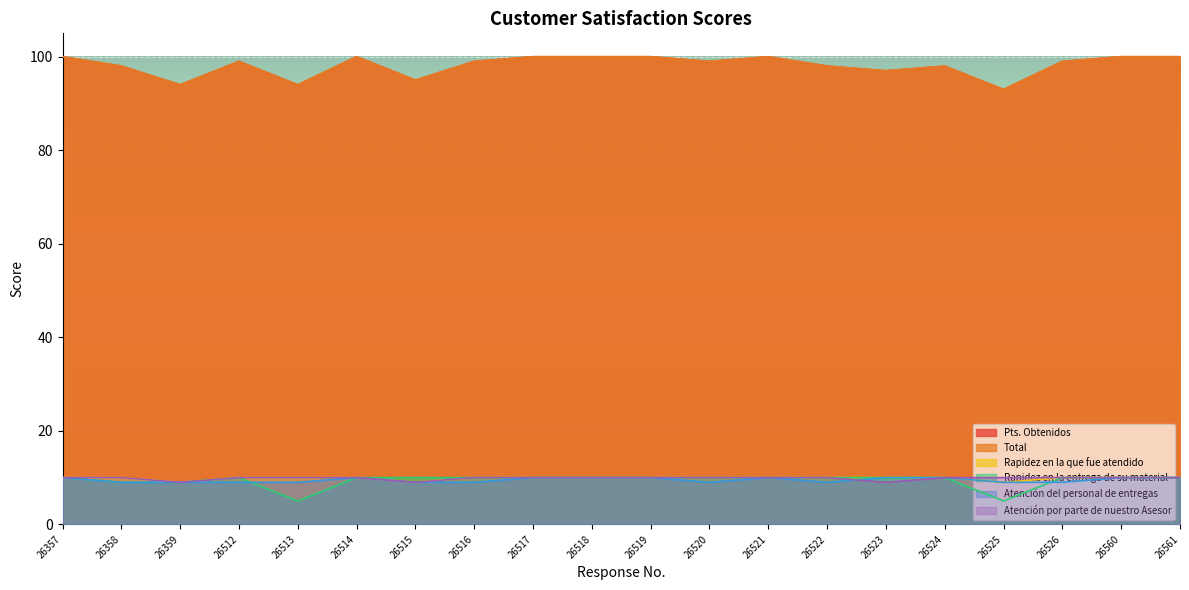

What is the value of the Rapidez en la entrega de su material point at the 8th from the left?

10